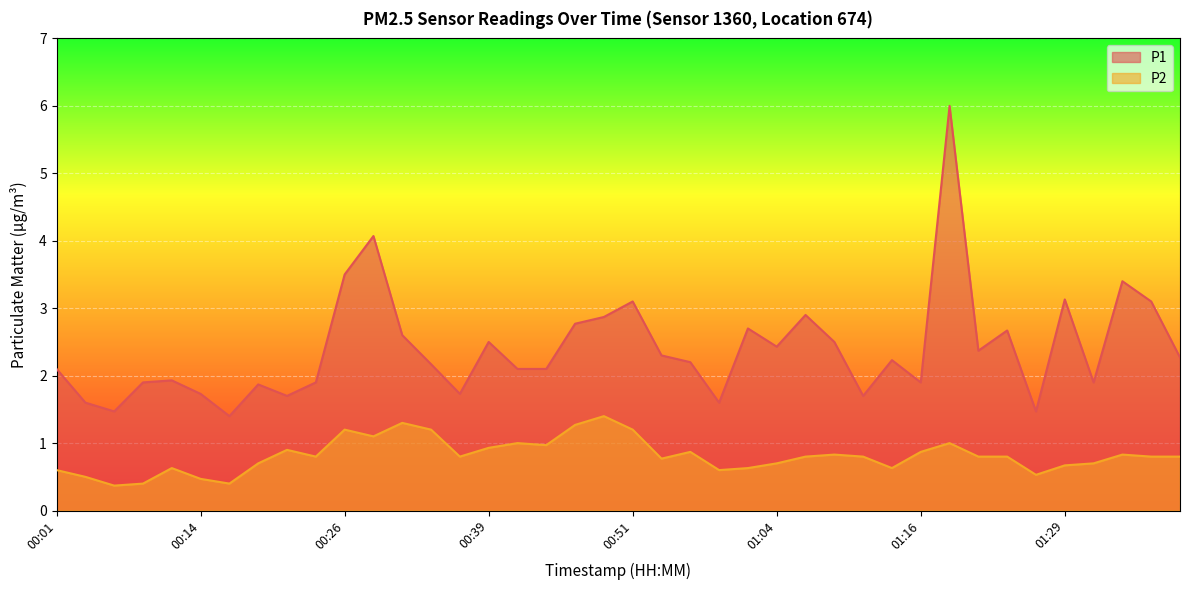

Between 00:16 and 01:09, which series saw the biggest shift?

P1